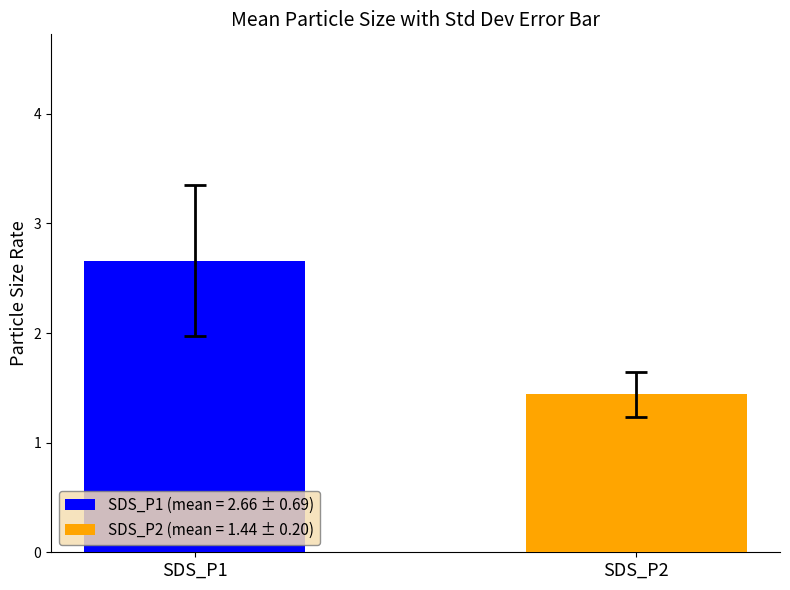

How many bars are there in total?

2